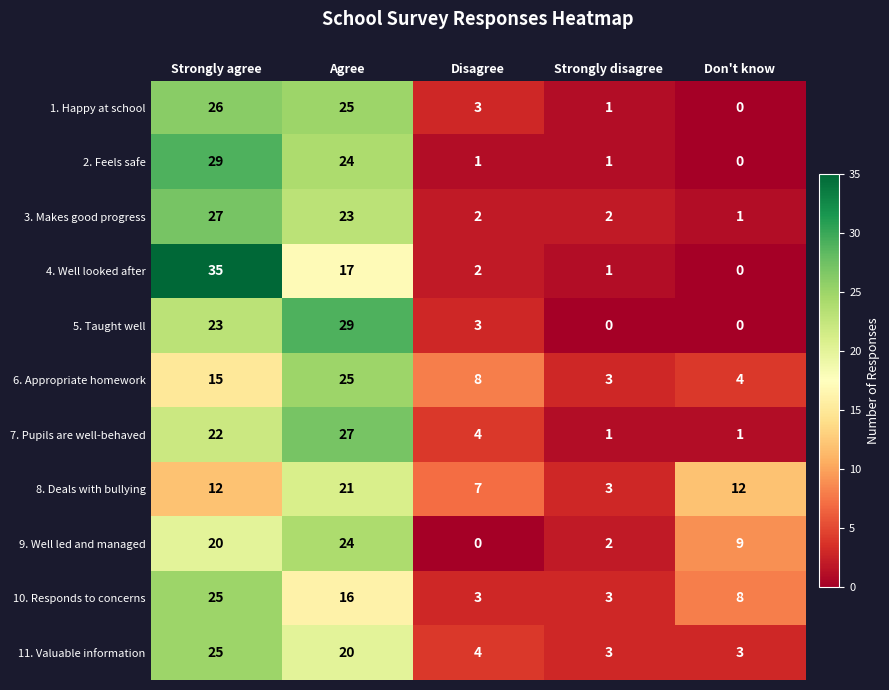

At which category is the sum across all series the highest?

Strongly agree